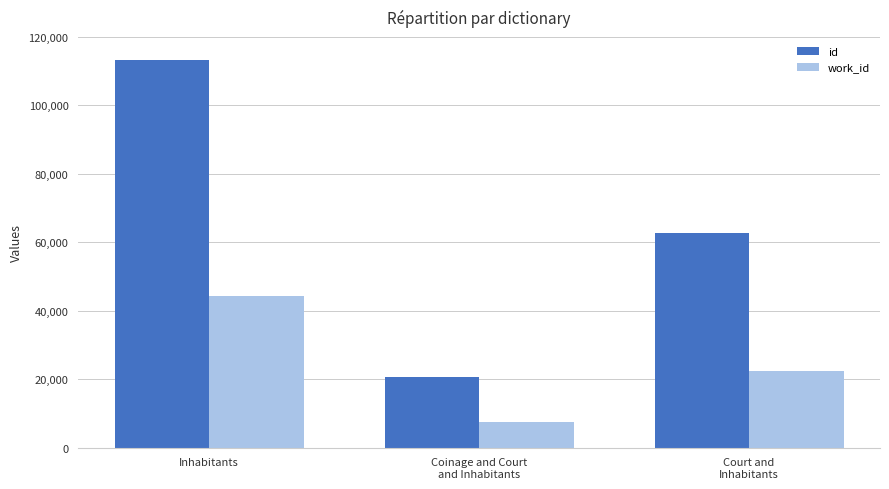

The id series shows 62788 at Court and
Inhabitants. True or false?

True